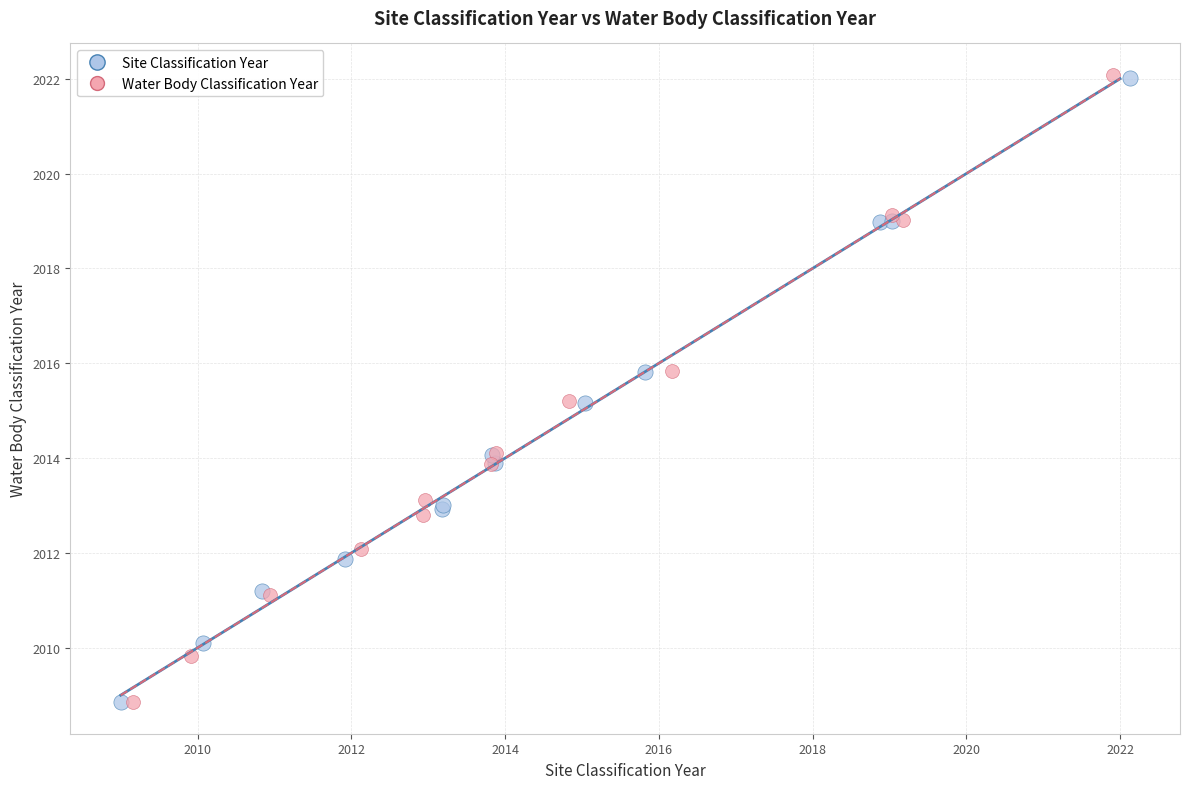

Which series has the largest Y range (max minus min)?

Water Body Classification Year